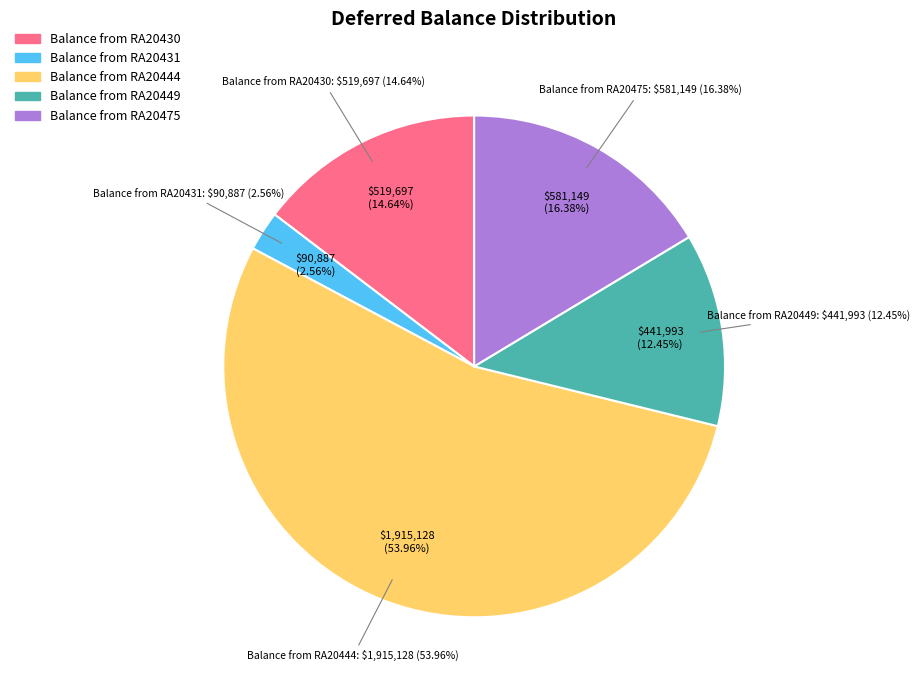

How many slices are in this pie chart?

5